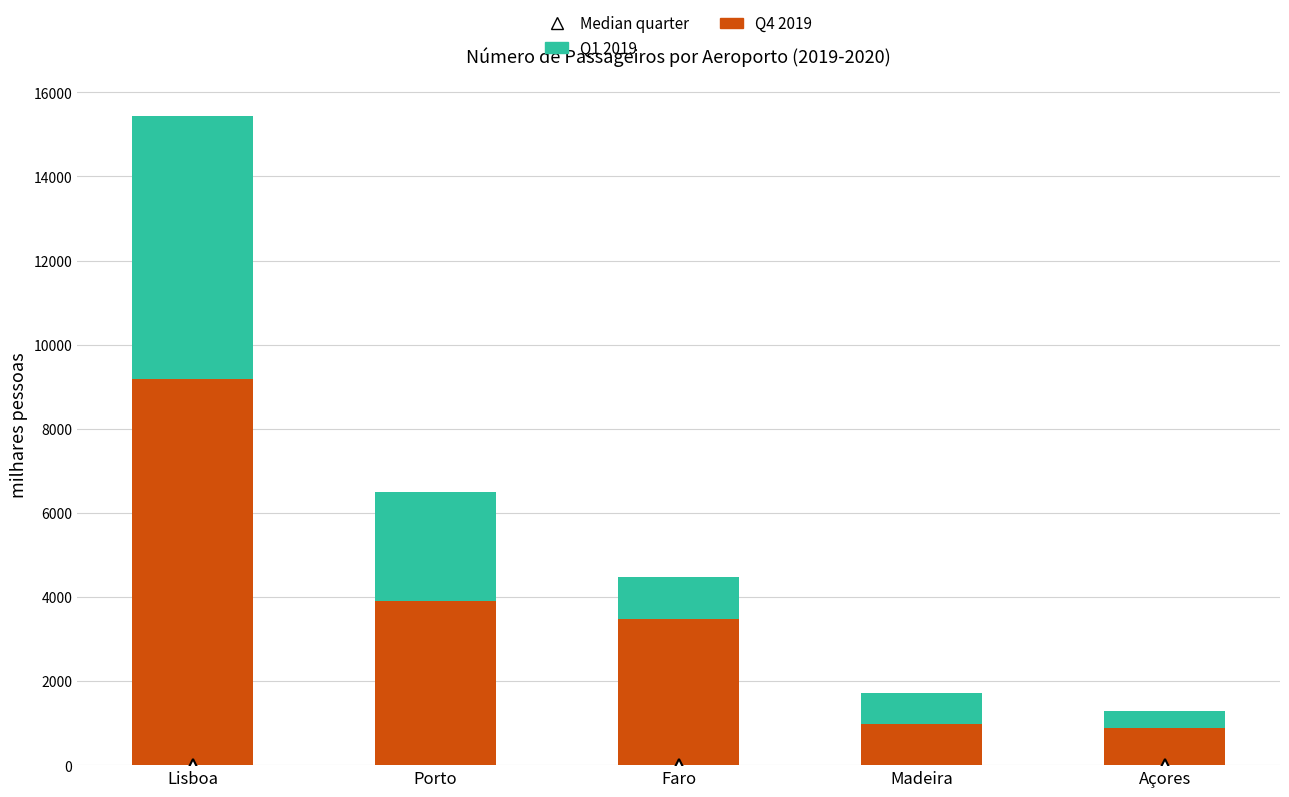

What is the total value across all series at Madeira?

1717